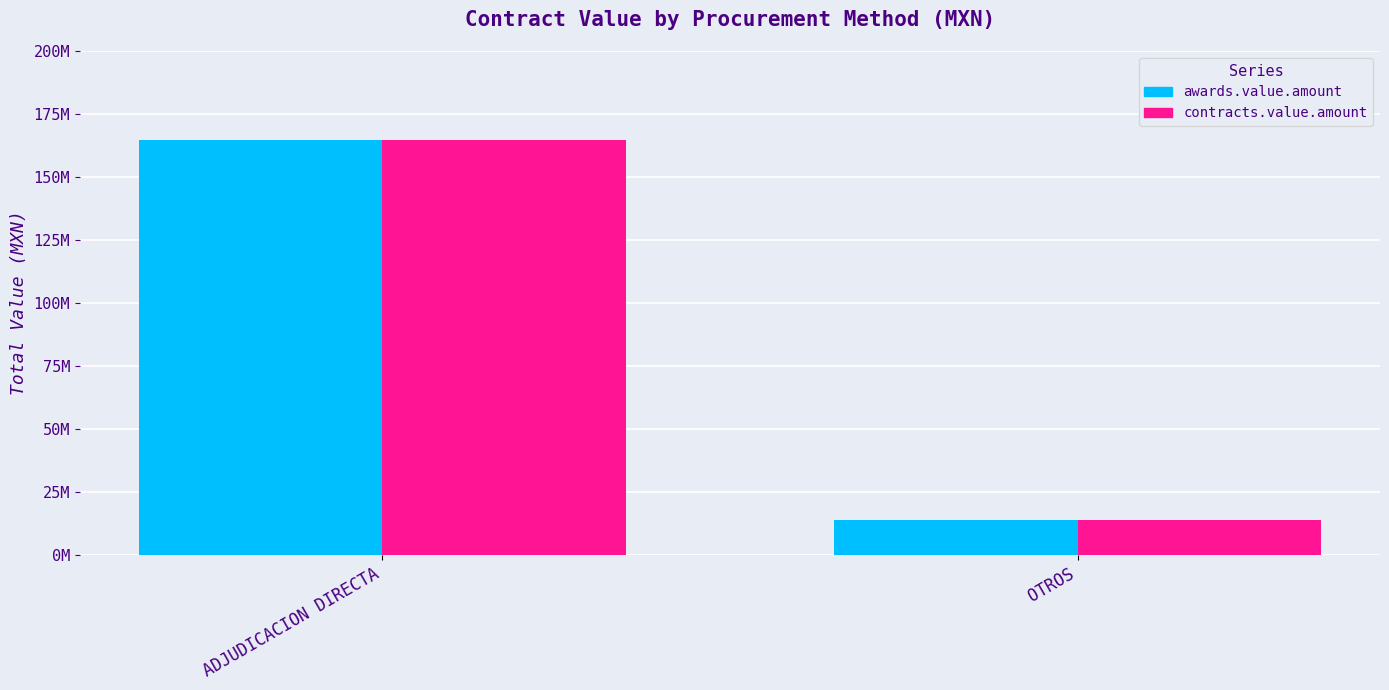

At which label does contracts.value.amount first exceed 164843374?

ADJUDICACION DIRECTA